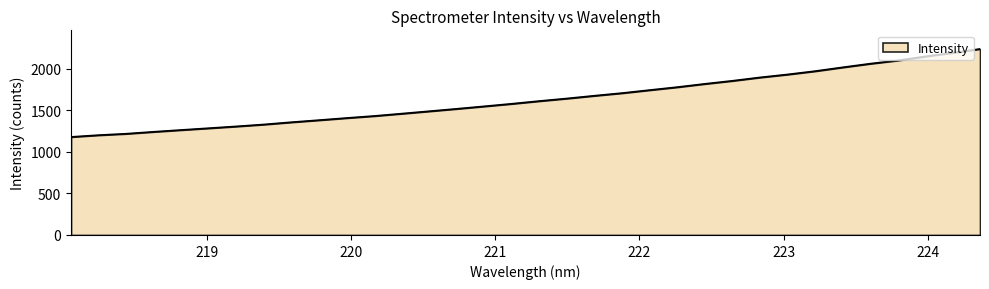

What is the maximum value shown in the chart?

2241.7